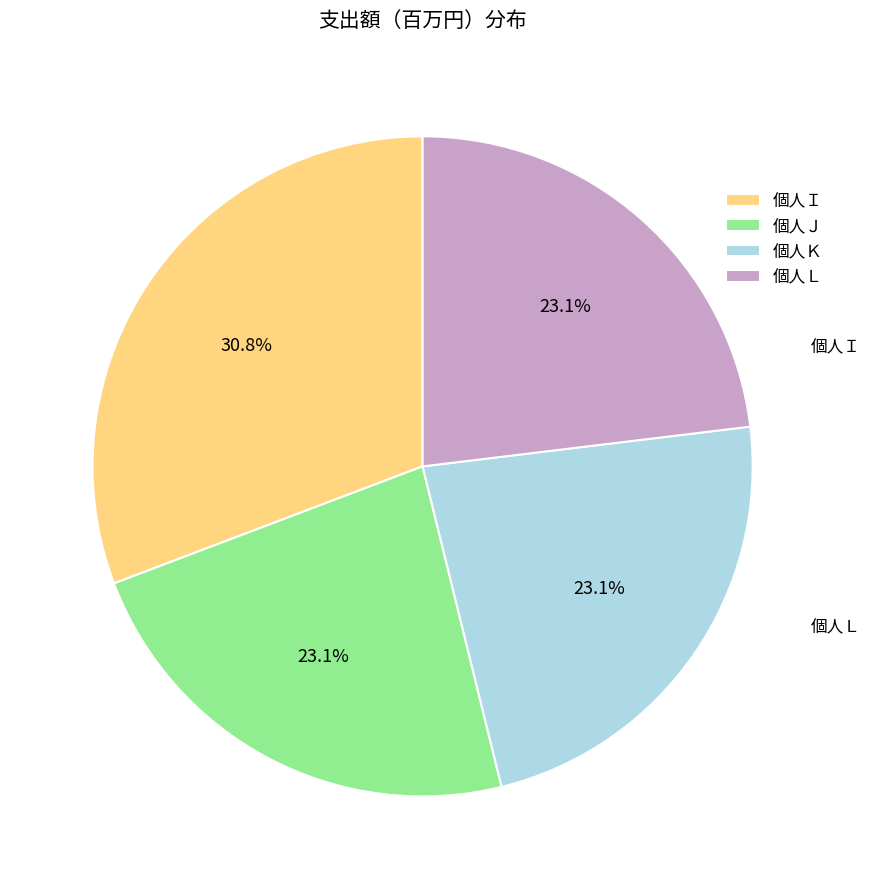

What is the largest slice in the pie chart?

個人Ｉ